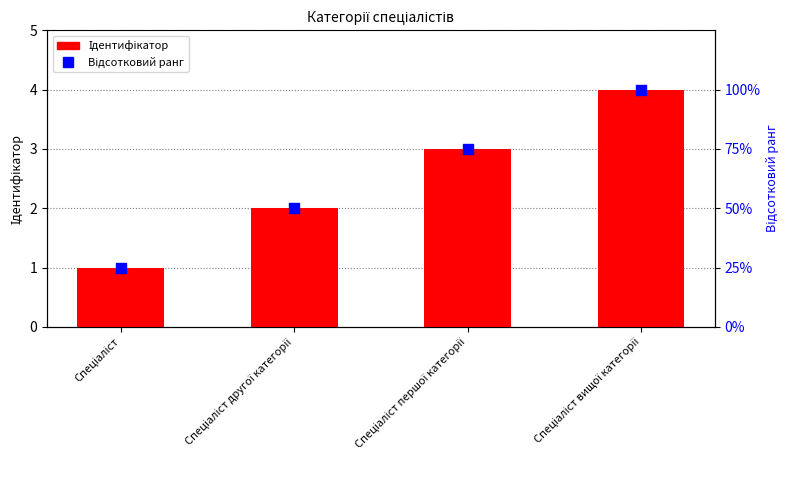

Which series contains the lowest Y value?

Ідентифікатор